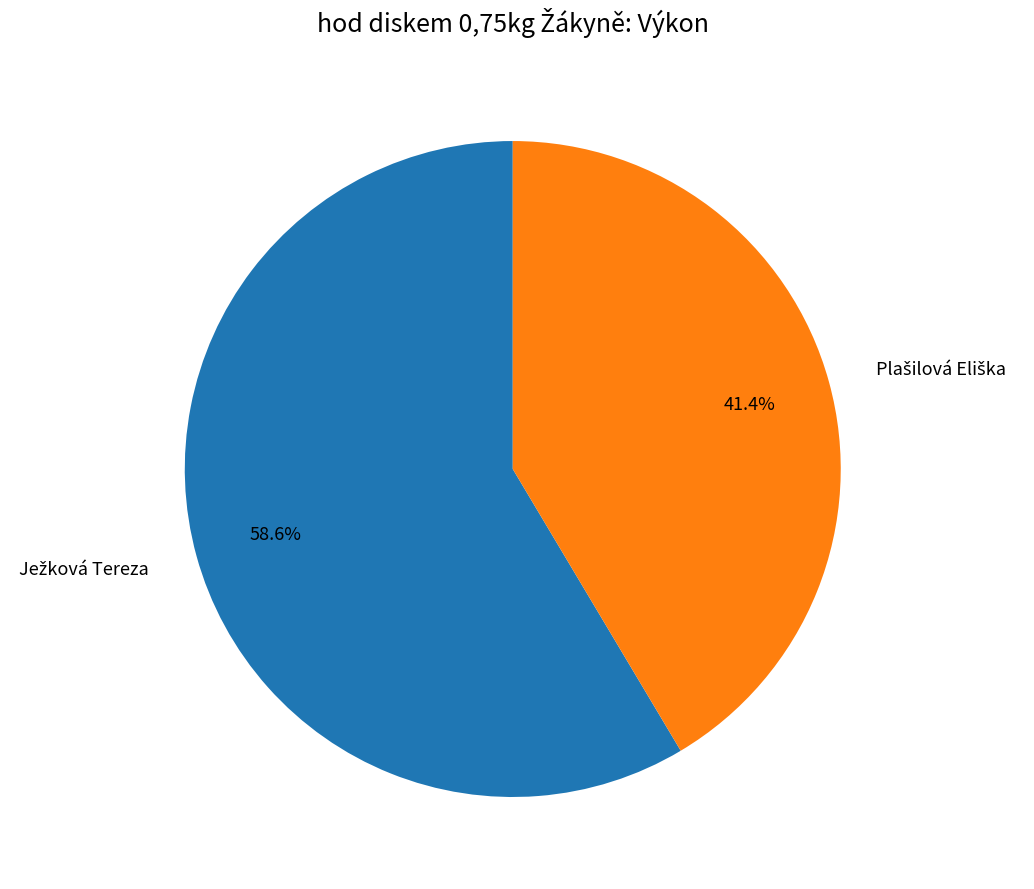

Is there a majority slice in this chart?

Yes